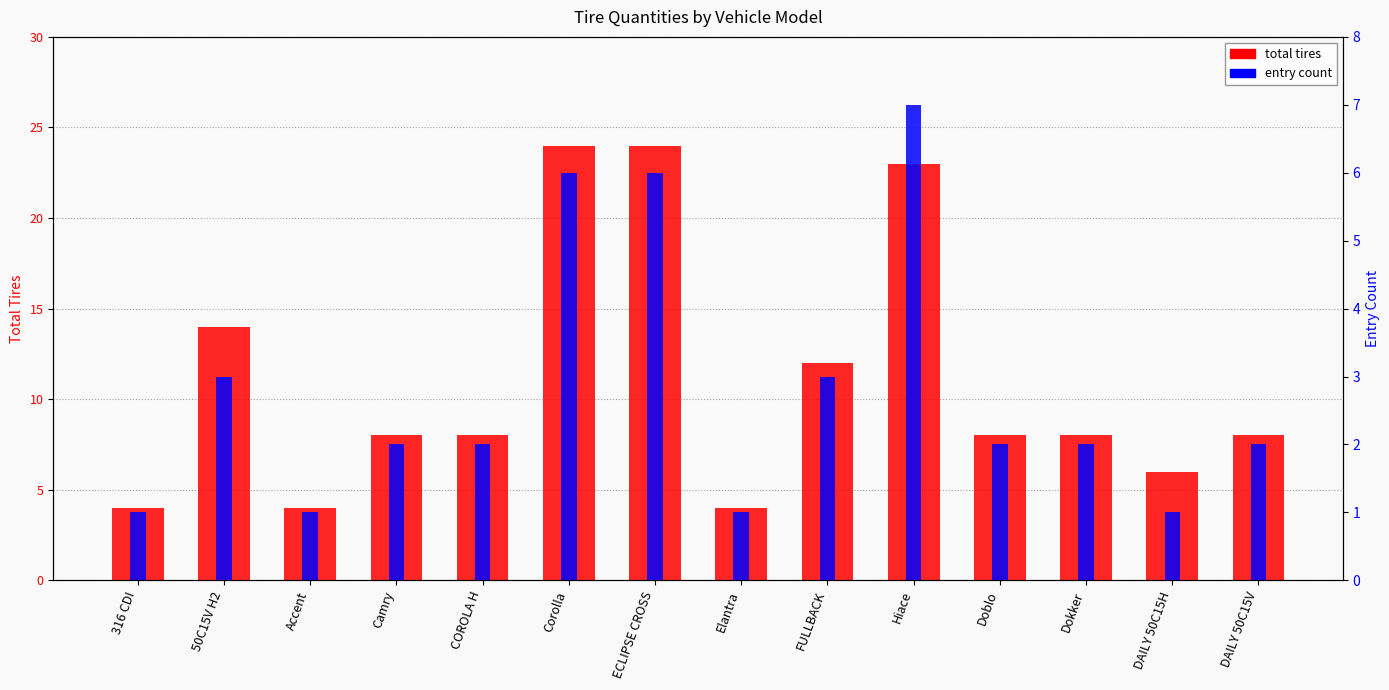

What is the lowest value of the entry count series?

1